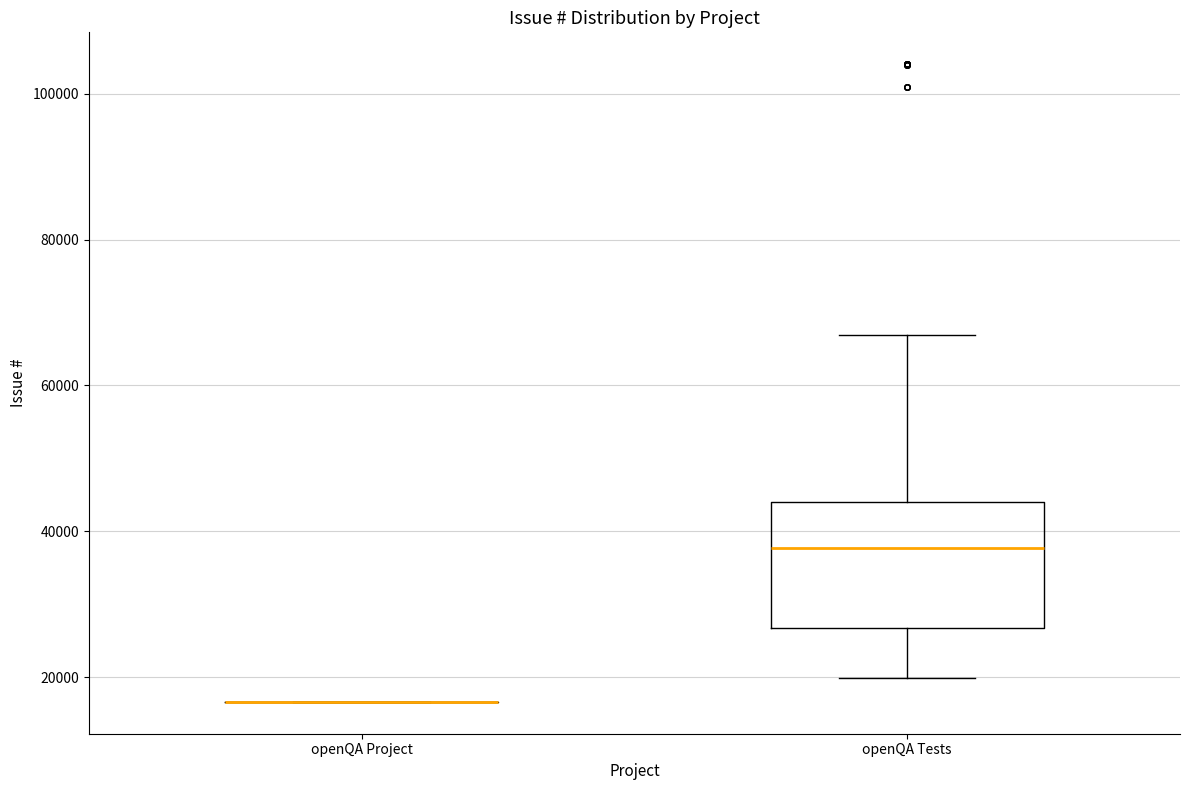

Where does the median line of the box for openQA Tests sit on the y-axis? The values are not printed on the chart, so give them approximately, as read against the axis.

38000